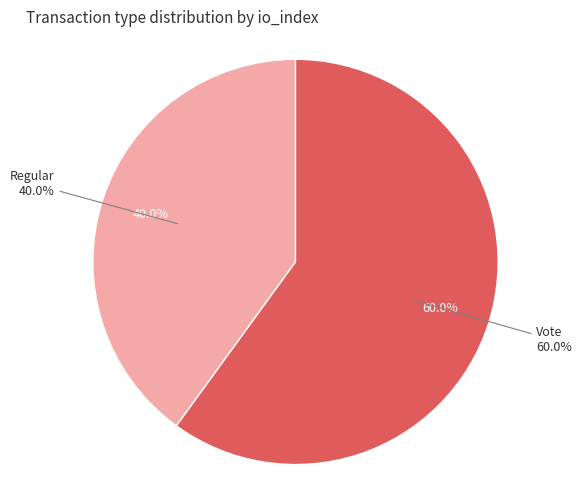

Does Regular account for over 50% of the chart?

No